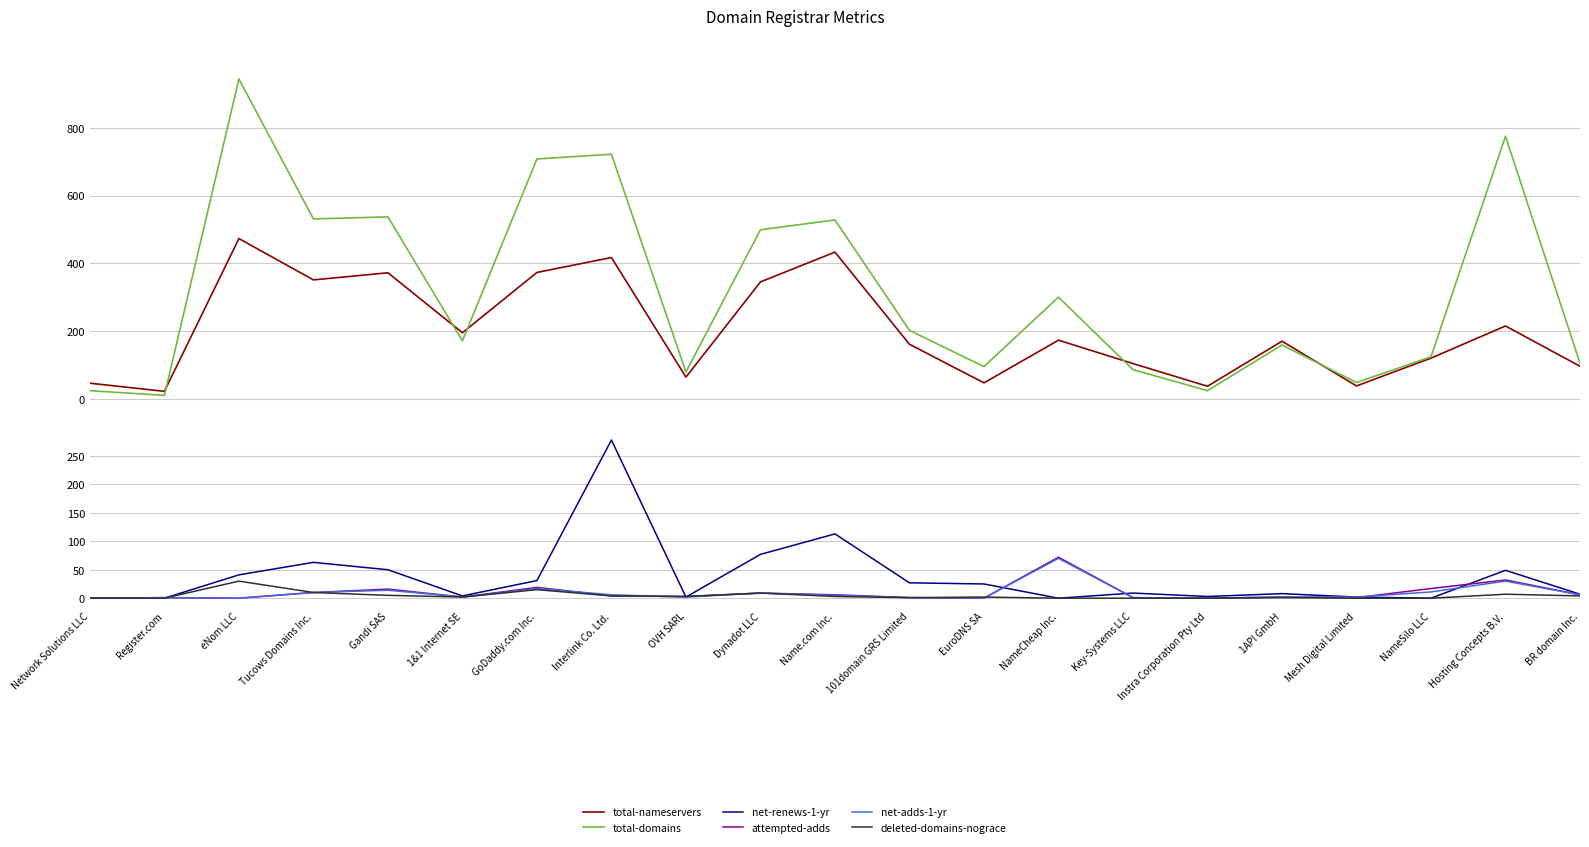

What is the difference between the second highest and minimum values in the deleted-domains-nograce series?

15